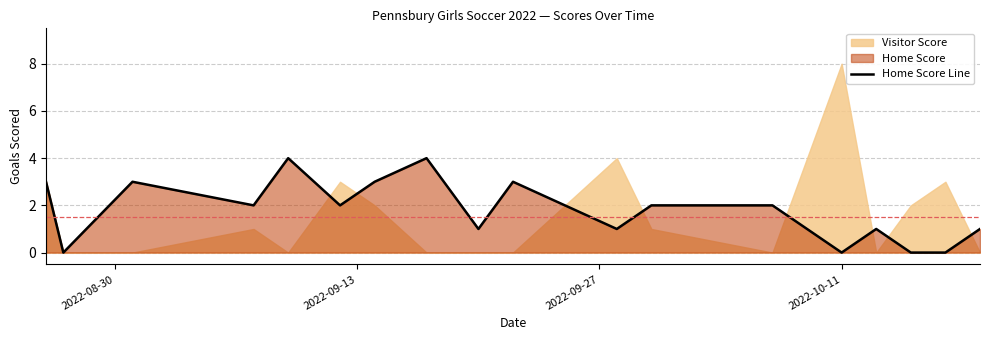

What is the average value?

2